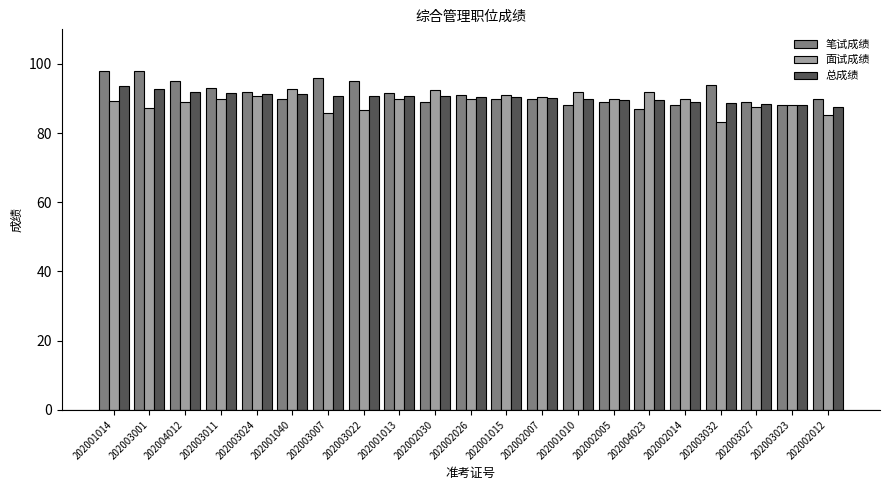

What is the label of the 2nd bar from the right?

202003023